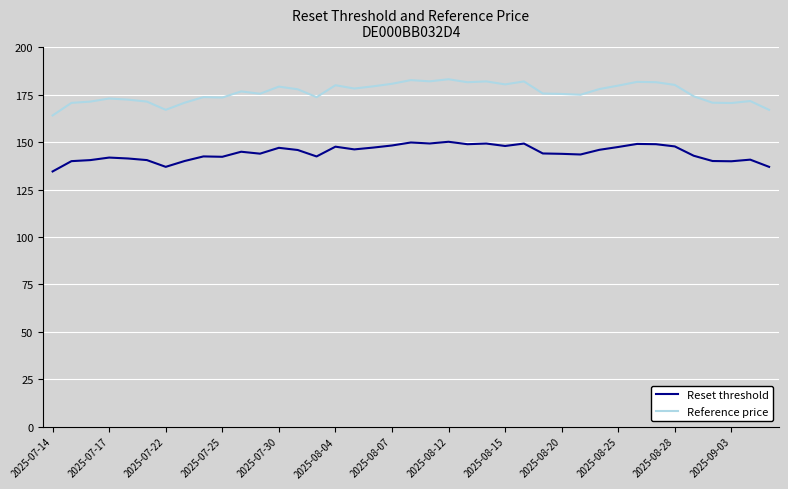

True or false: Reference price has more than 0 points higher than both neighbors.

True